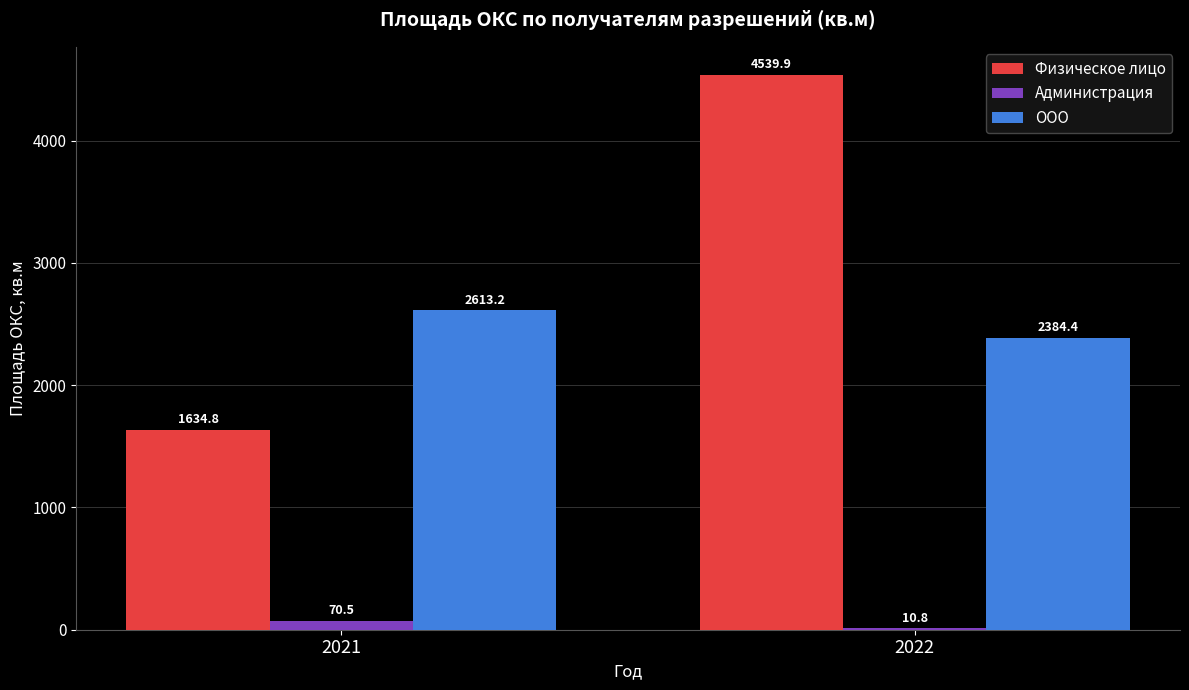

What is the sum of all Физическое лицо values?

6174.7